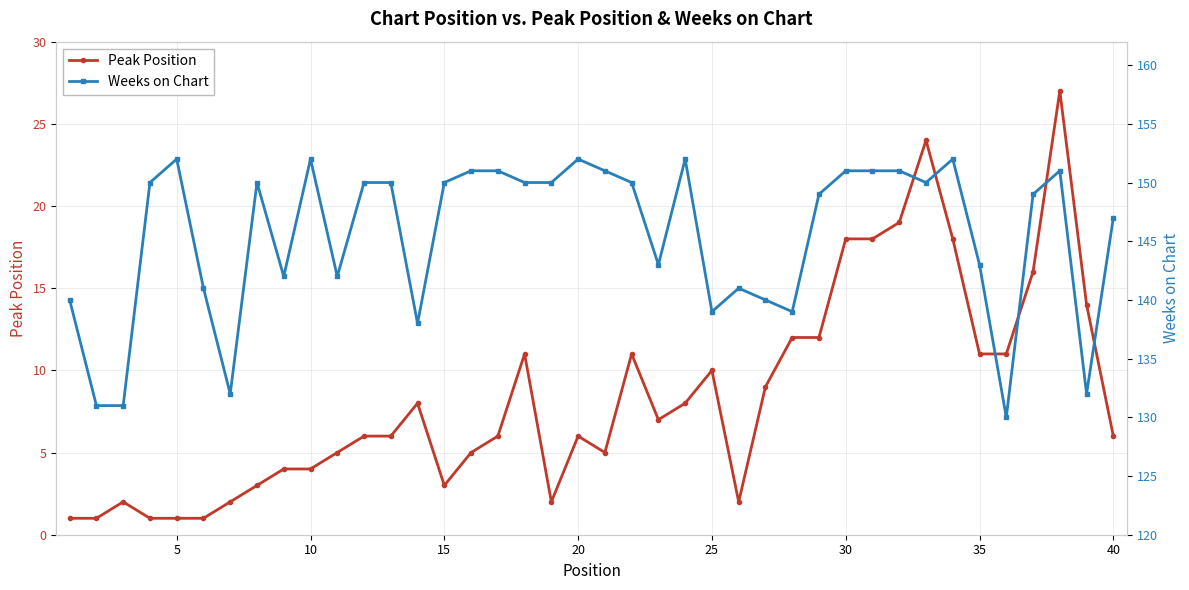

How many categories are shown in the chart?

40